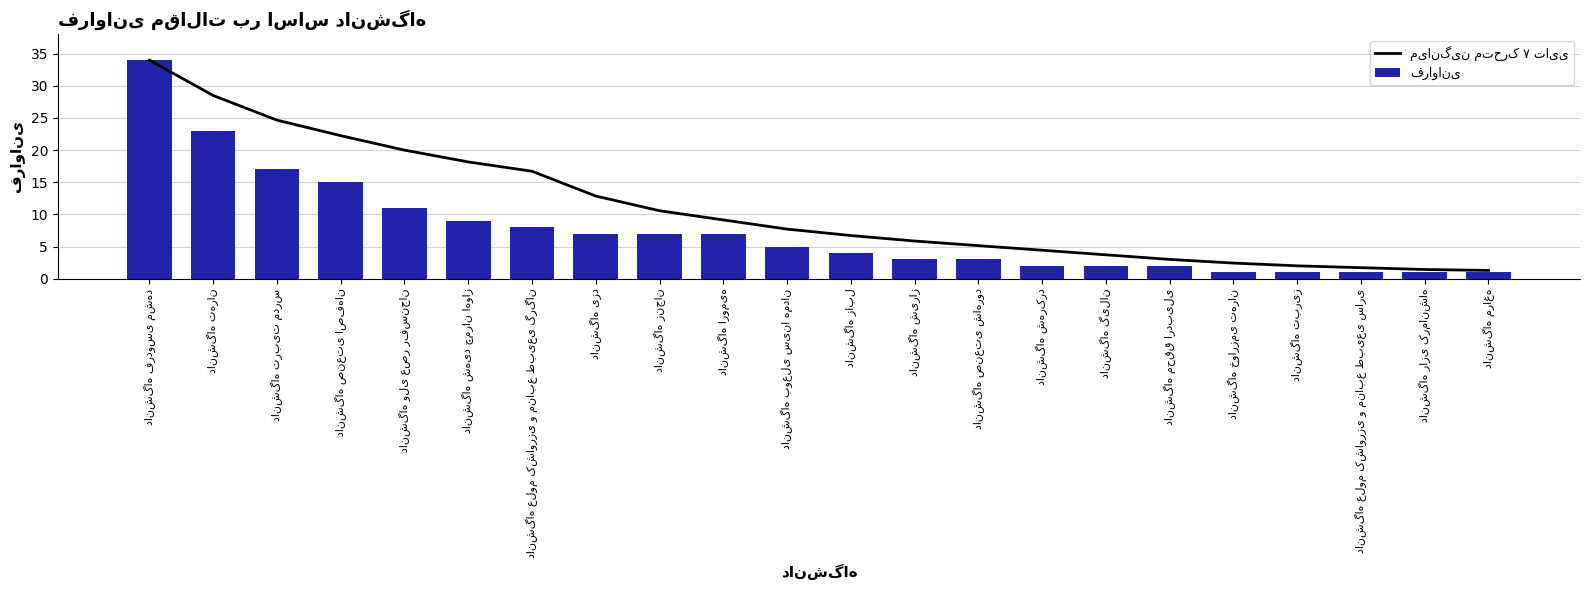

Is it true that فراوانی equals 1.0 at دانشگاه خوارزمی تهران?

True